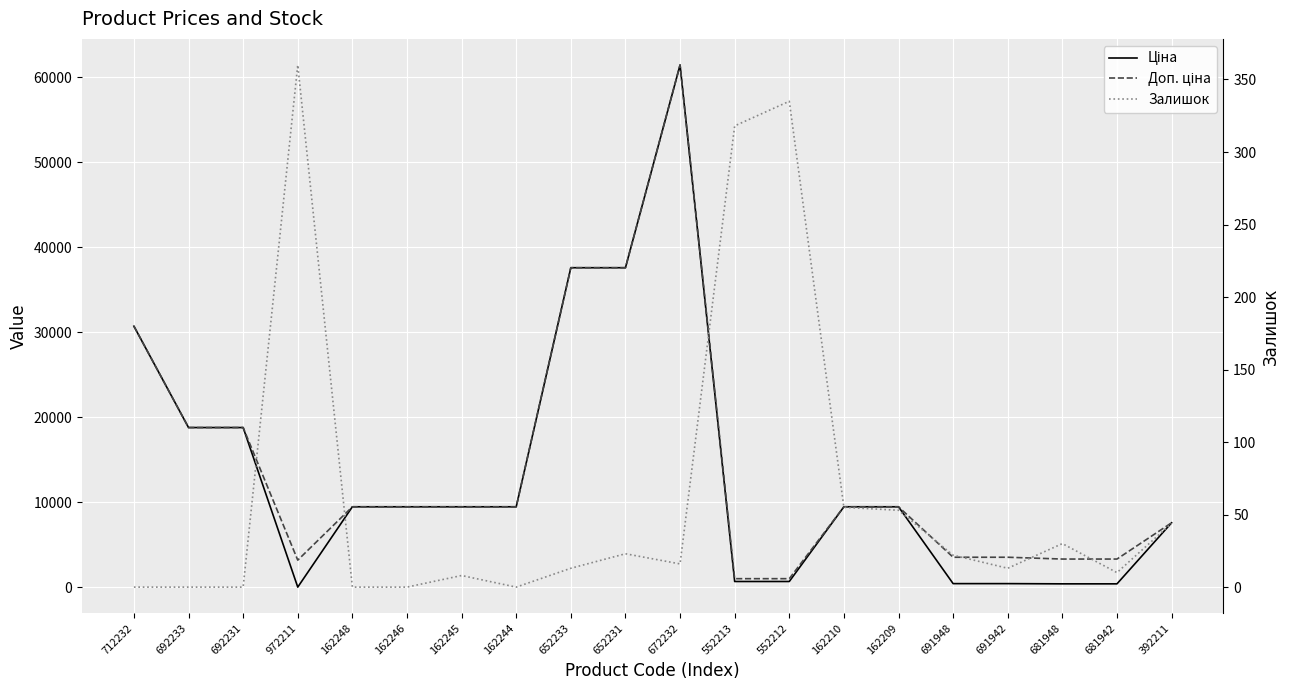

Reading right to left, transcribe all the data shown in this chart.

Ціна: 7596.5	416.6	416.6	443.1	443.1	9480.1	9480.1	693.7	693.7	61434.3	37593.6	37593.6	9480.1	9480.1	9480.1	9480.1	32.0	18796.8	18796.8	30717.1
Доп. ціна: 7596.5	3332.5	3332.5	3545.0	3545.0	9480.1	9480.1	1024.6	1024.6	61434.3	37593.6	37593.6	9480.1	9480.1	9480.1	9480.1	3205.0	18796.8	18796.8	30717.1
Залишок: 44.0	10.0	30.0	13.0	22.0	53.0	55.0	335.0	318.0	16.0	23.0	13.0	0.0	8.0	0.0	0.0	360.0	0.0	0.0	0.0